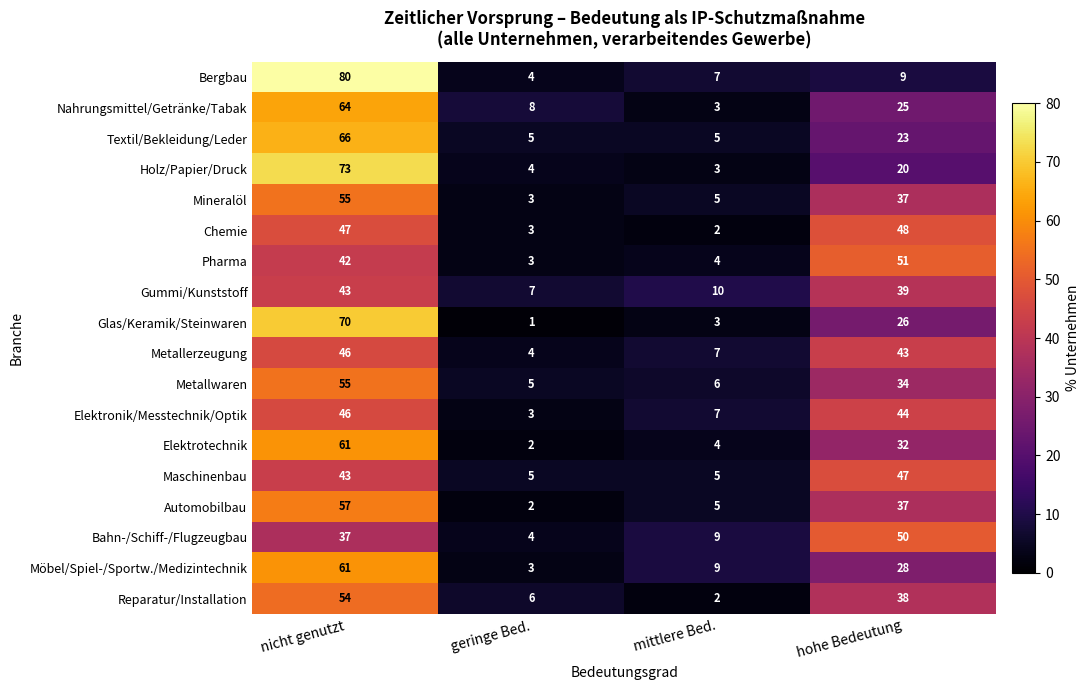

What is the difference between the highest and lowest values at mittlere Bed.?

8